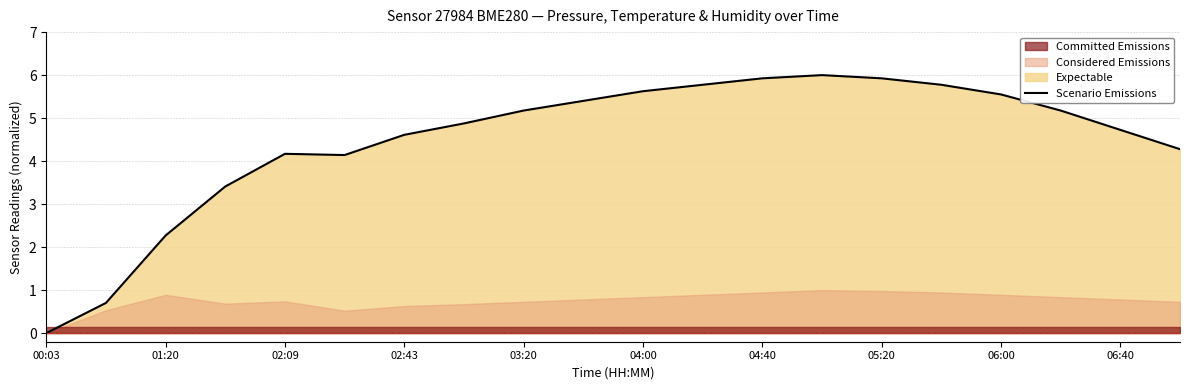

What is the greatest value displayed?

6.0